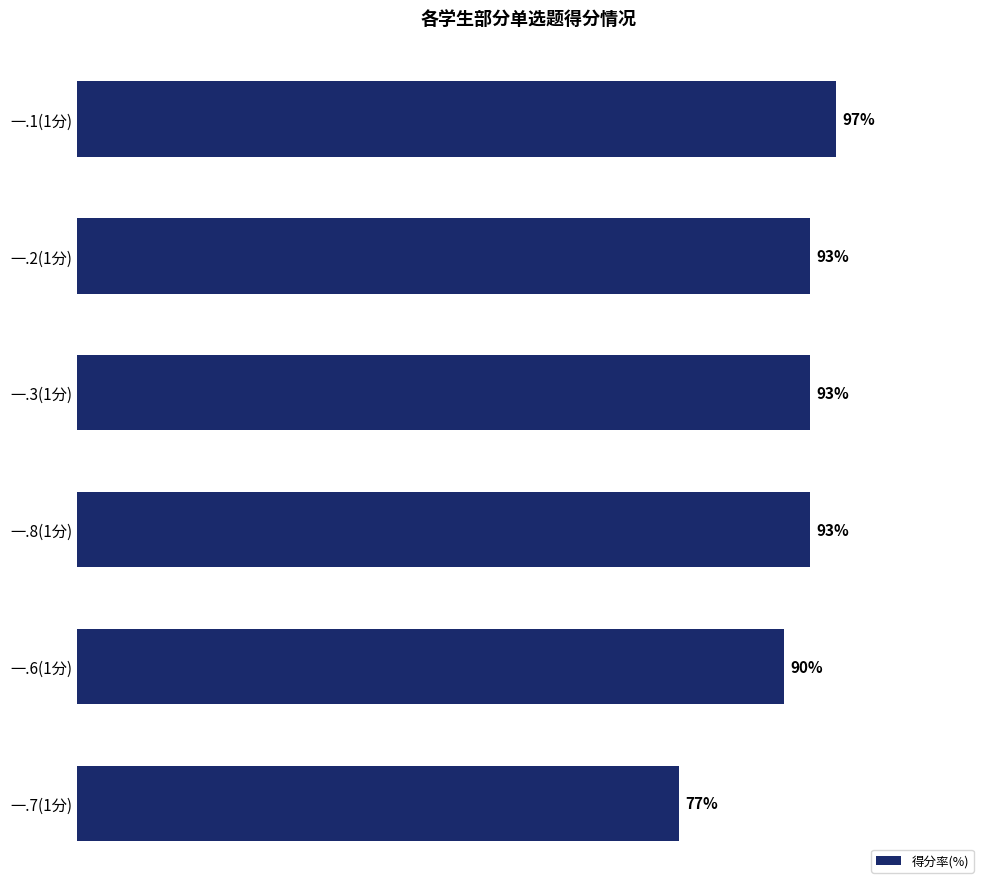

At which category does the chart reach its minimum across all series?

一.7(1分)